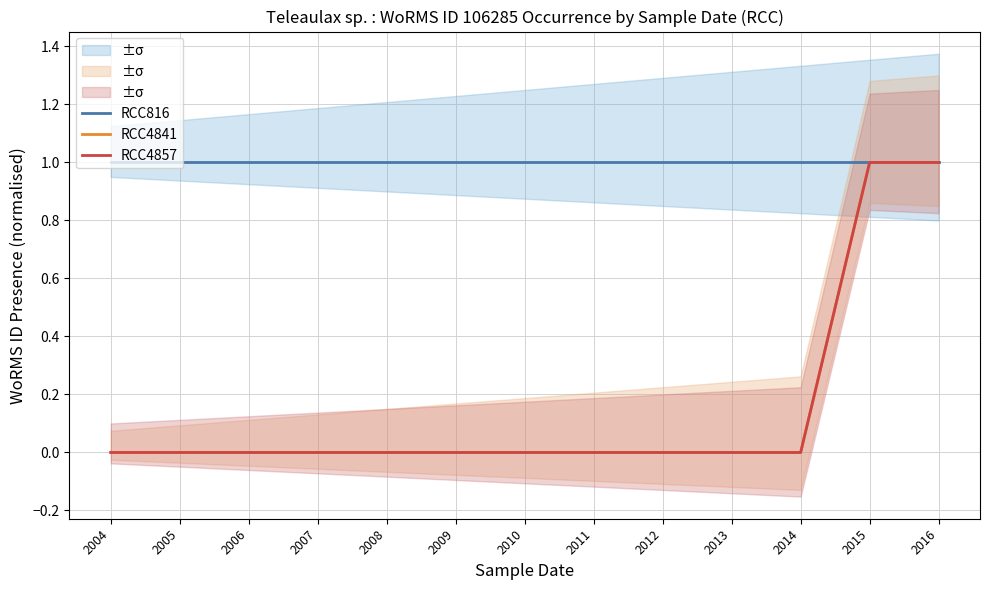

Is it true that RCC4841 equals 0 at 2010?

False